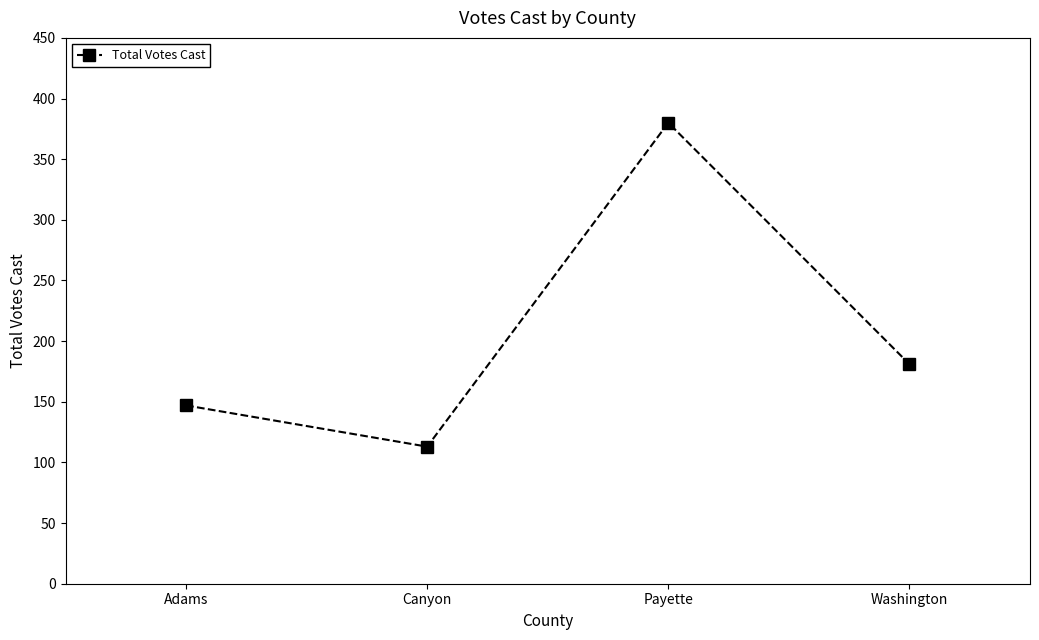

Which category has the highest value across all series?

Payette